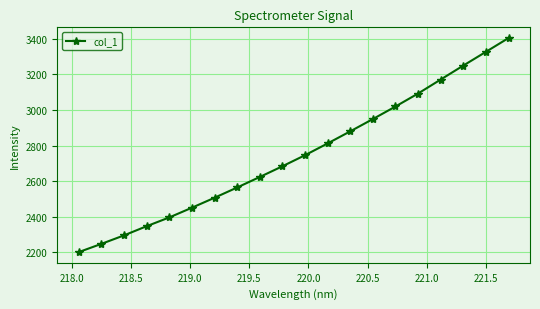

True or false: the data has more than 1 interior local peaks.

False